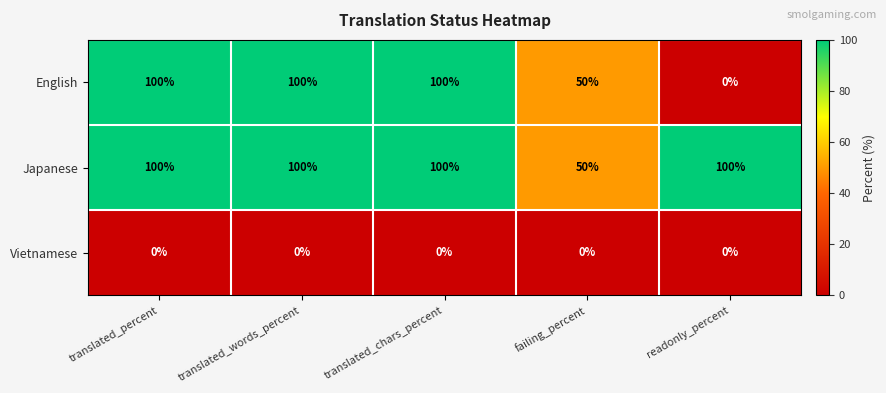

The Vietnamese series shows 0 at failing_percent. True or false?

True